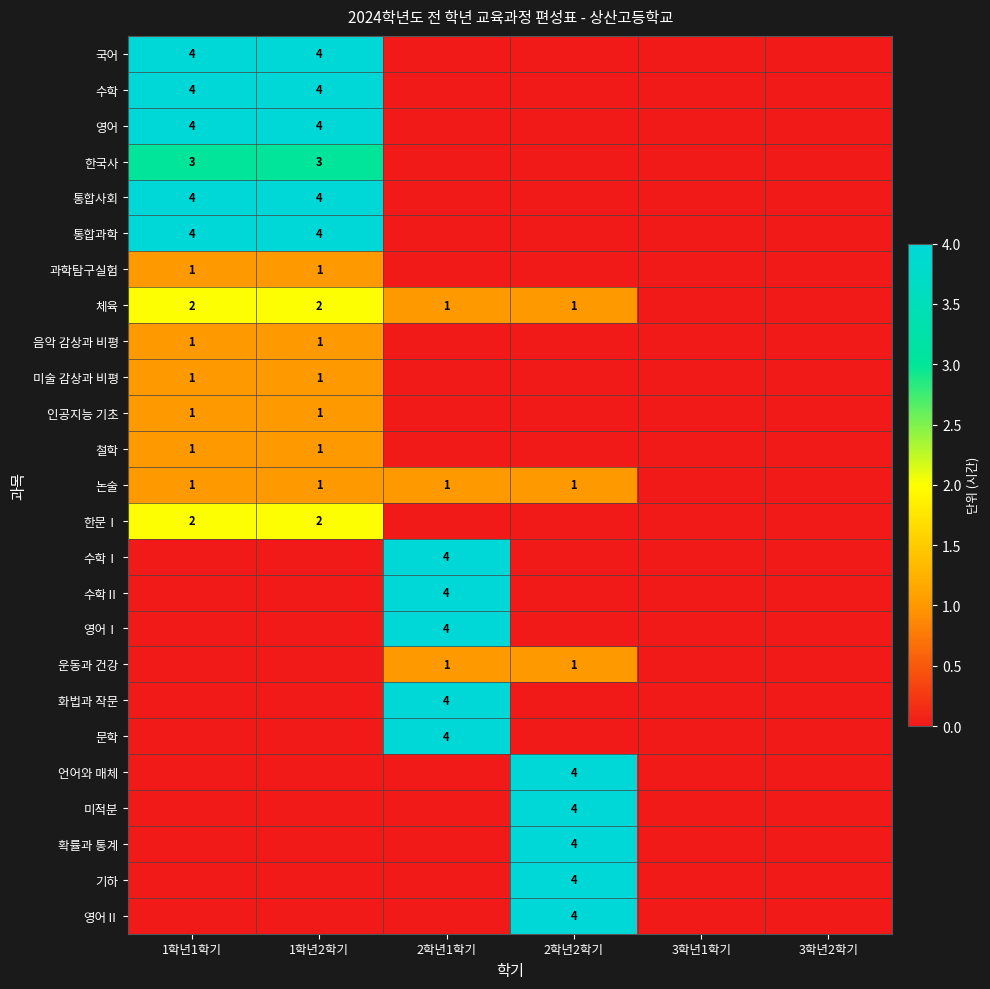

What is the maximum value for 언어와 매체?

4